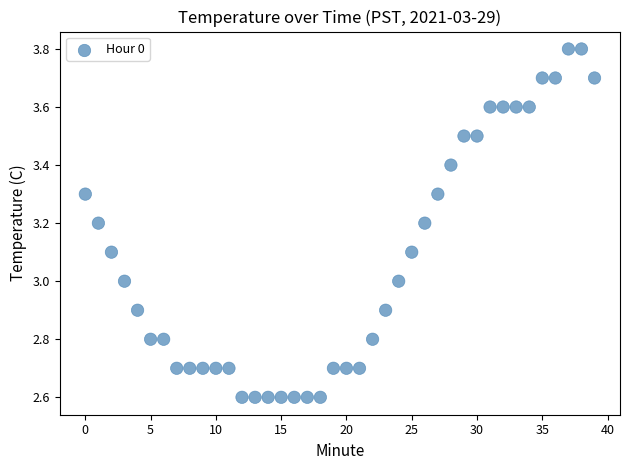

What is the range of Y values (max minus min)?

1.2